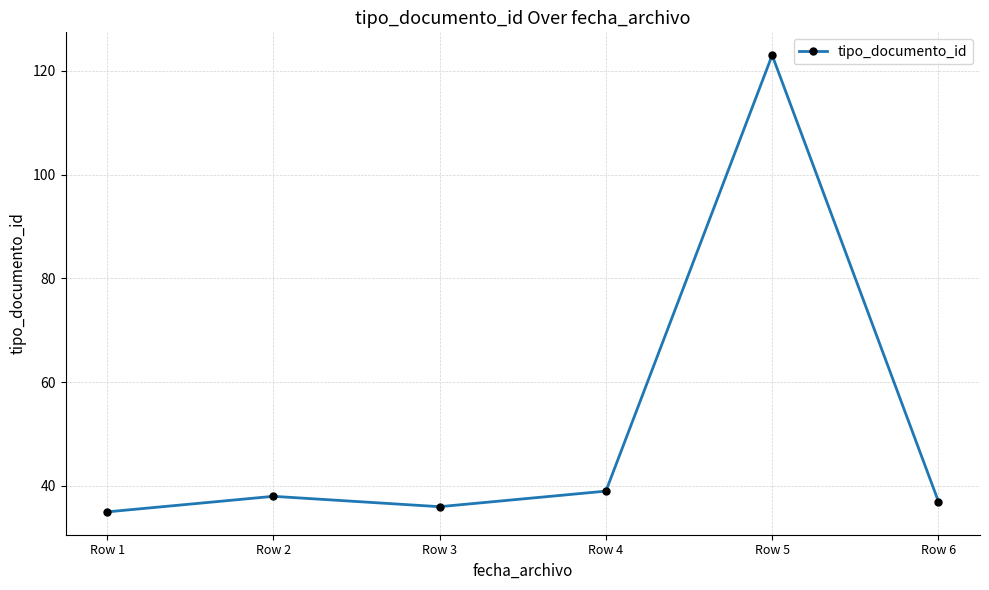

List the labels in order of value, largest first.

Row 5, Row 4, Row 2, Row 6, Row 3, Row 1